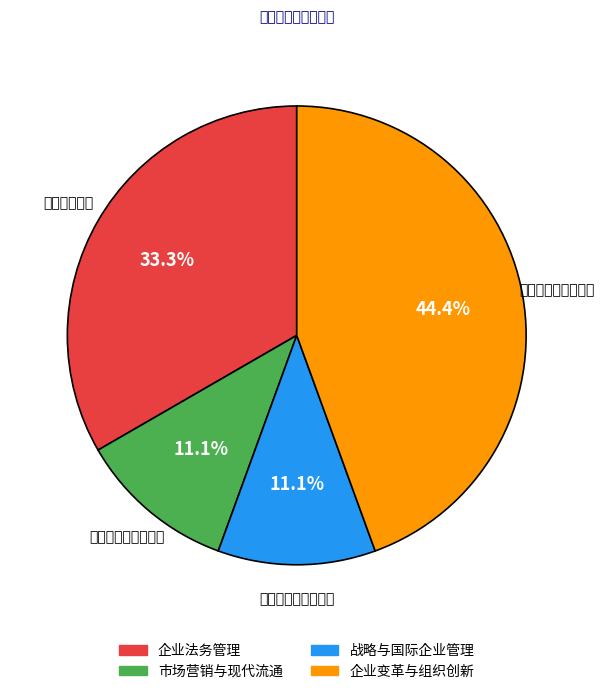

What percentage is the 企业变革与组织创新 slice, to the nearest percent?

44%